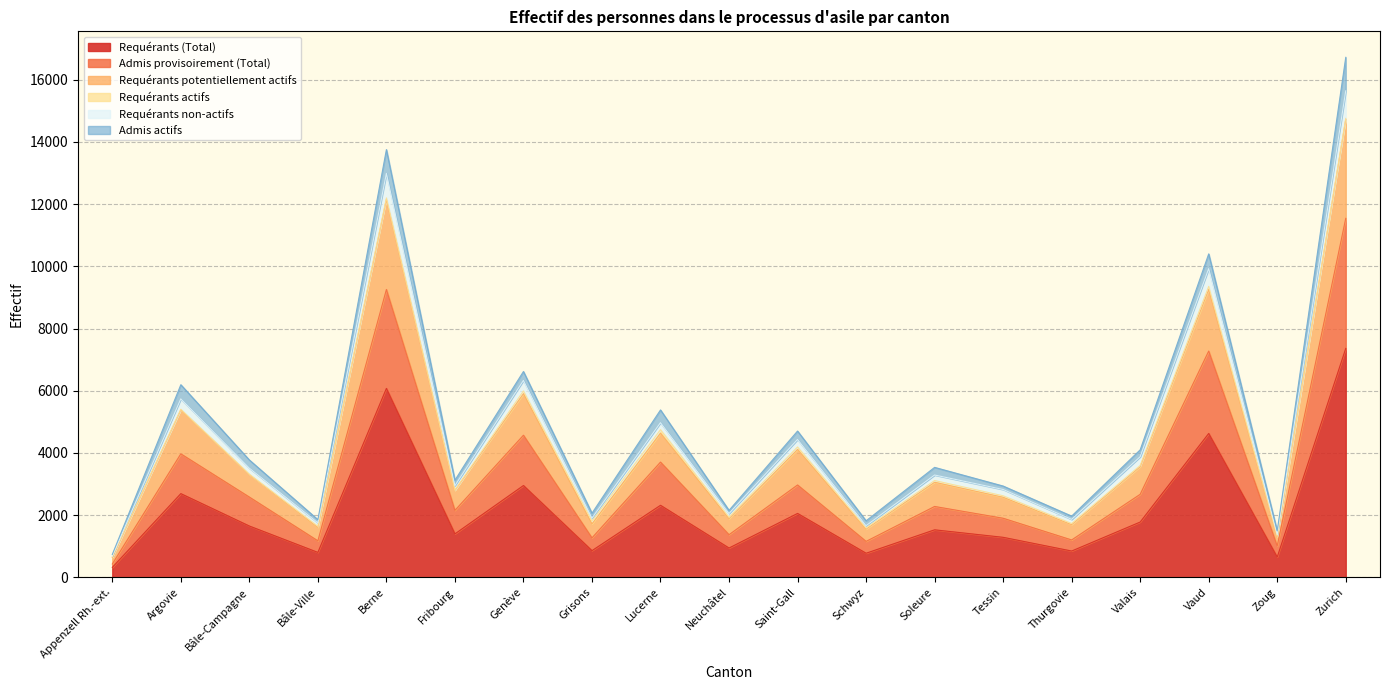

What is the difference between the Requérants potentiellement actifs values at Grisons and Thurgovie?

39